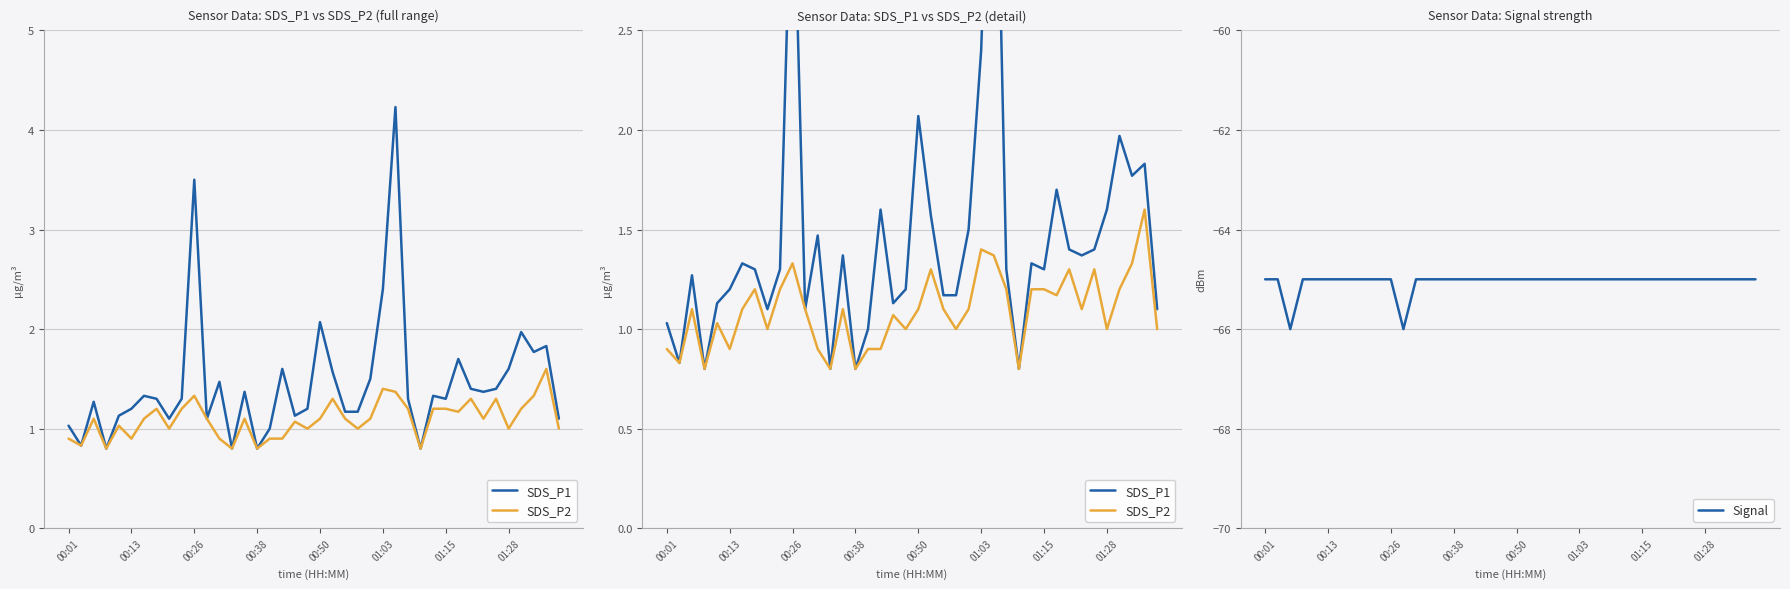

What is the total value across all series at 9?

-62.5